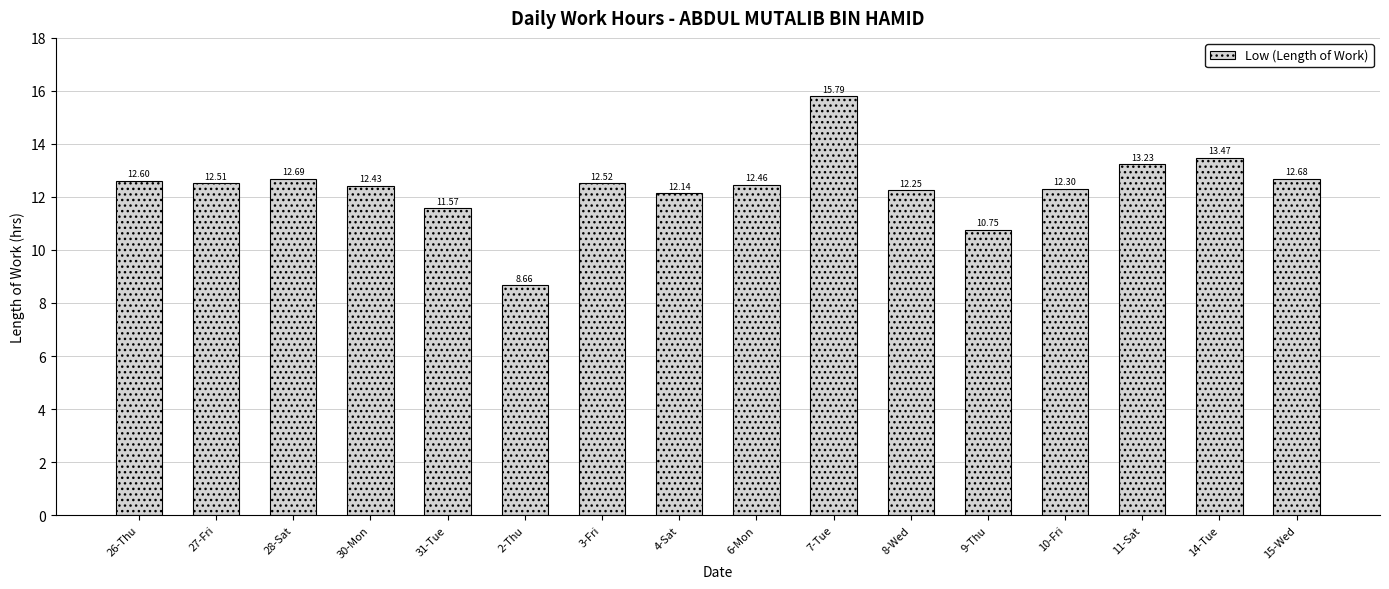

Count the number of values greater than 12.

13